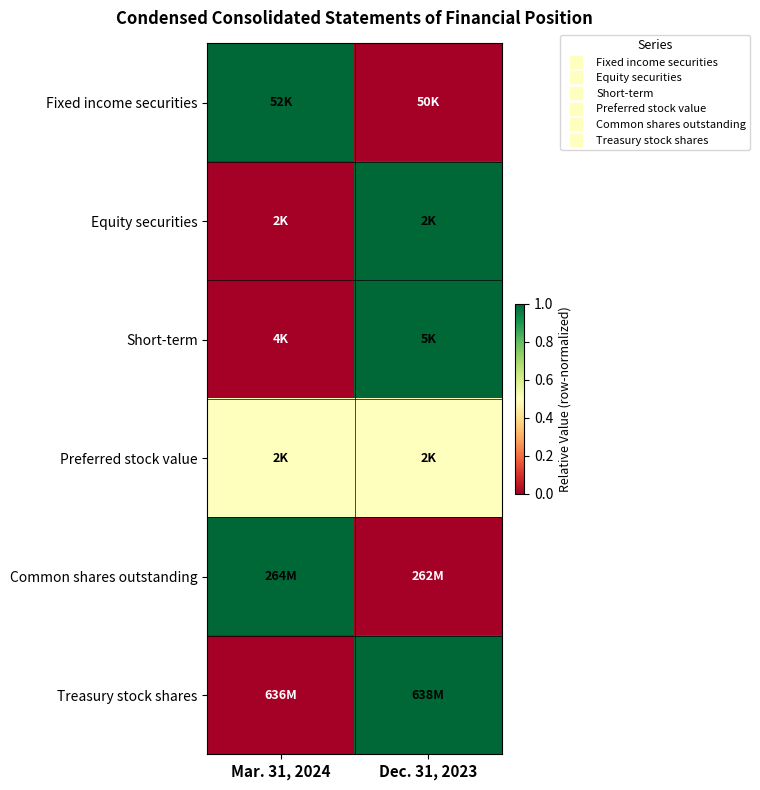

At how many categories does at least one series exceed 0?

2